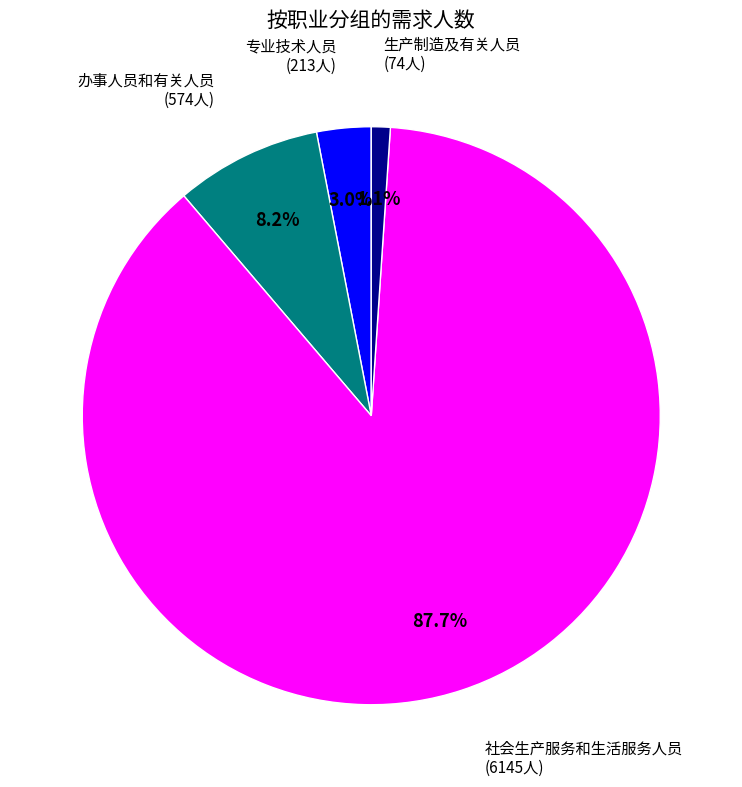

Is there a majority slice in this chart?

Yes